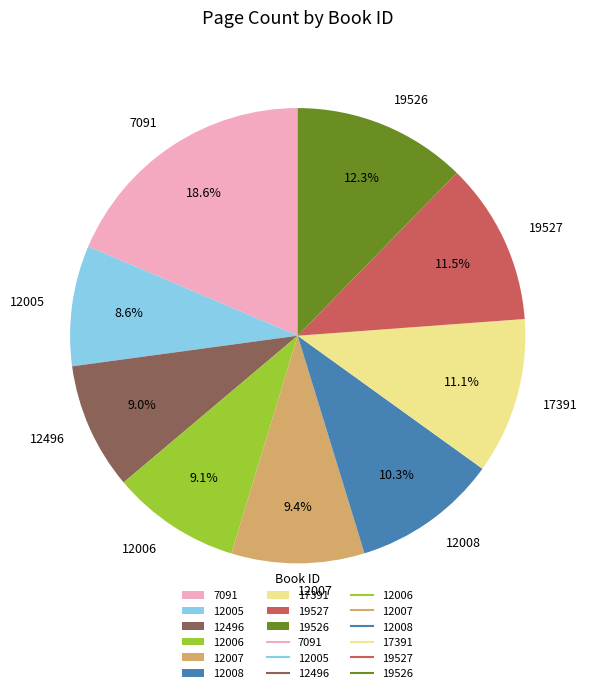

How many slices are in this pie chart?

9